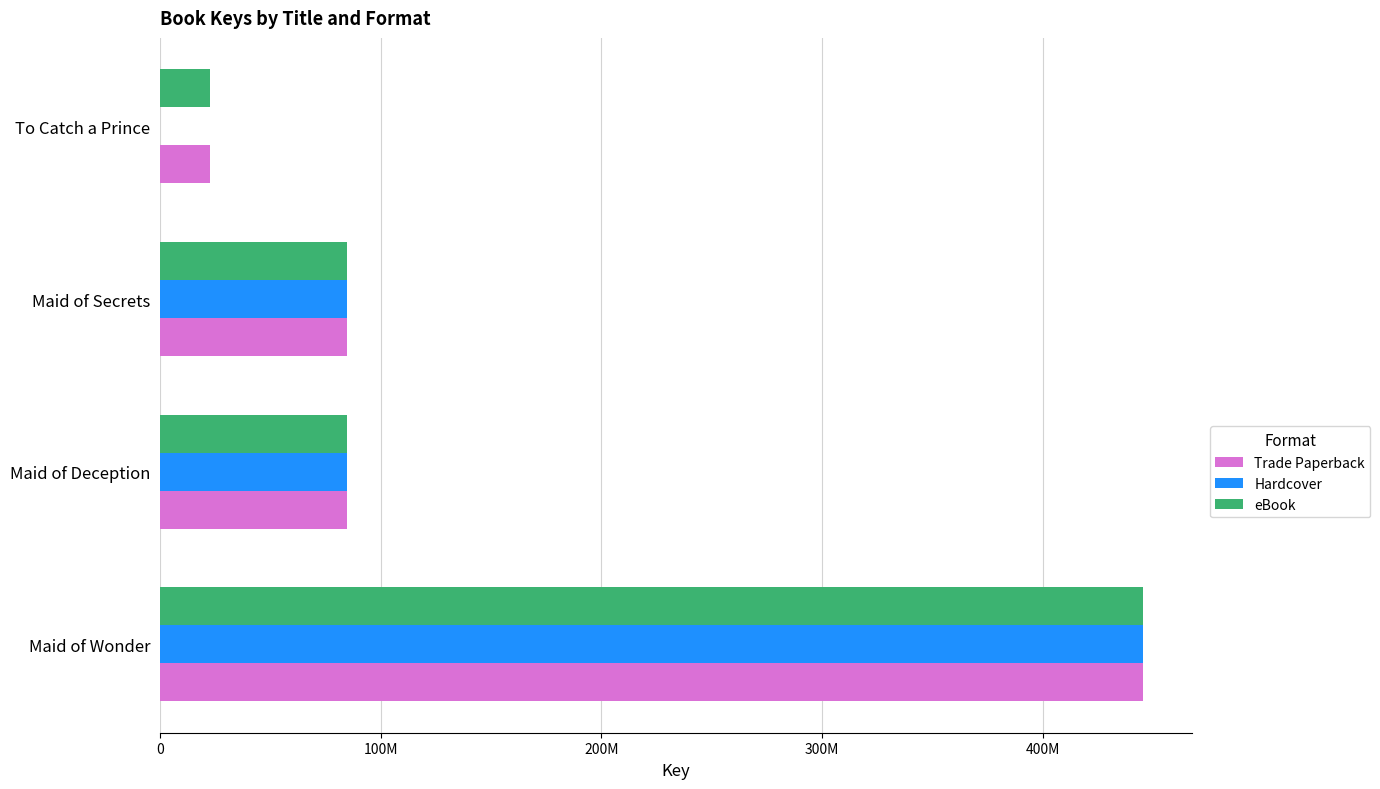

Which series has the widest spread of values?

Hardcover